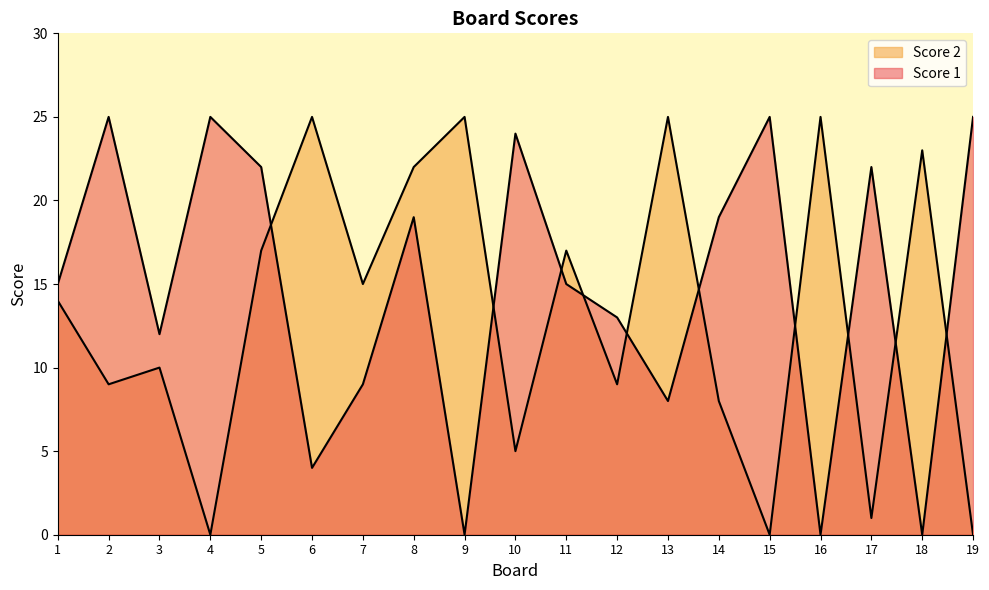

Does the chart display data point markers on the line(s)?

No